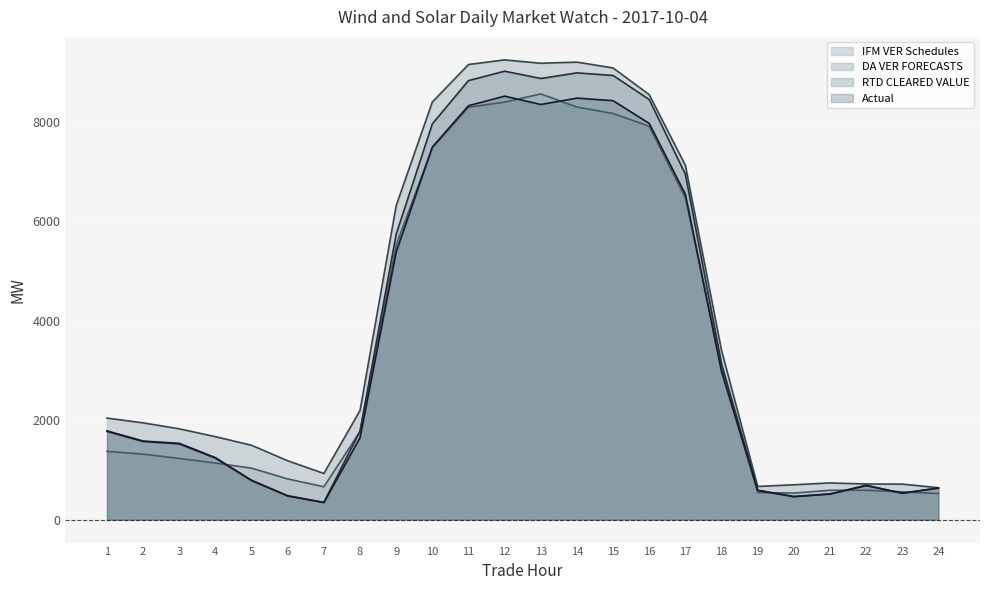

In IFM VER Schedules, how many points are higher than both neighbors (excluding endpoints)?

2